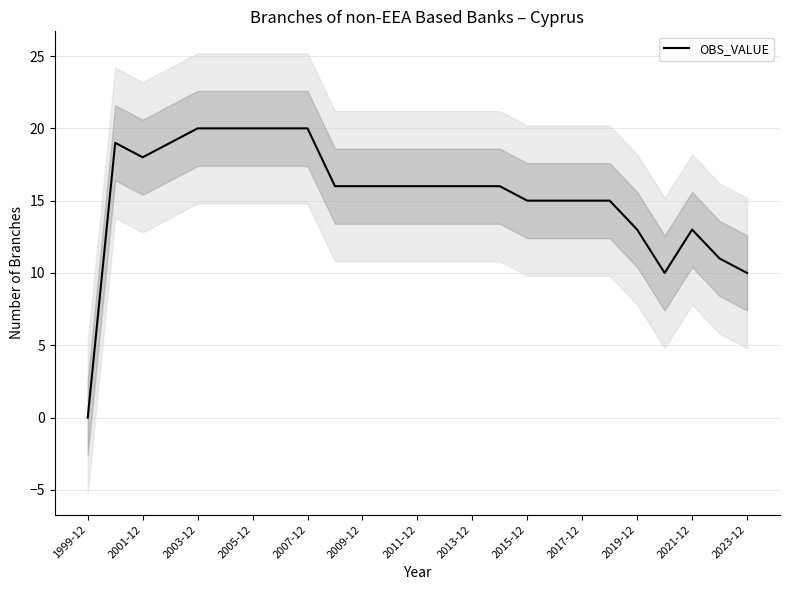

How many lines are shown in the chart?

1